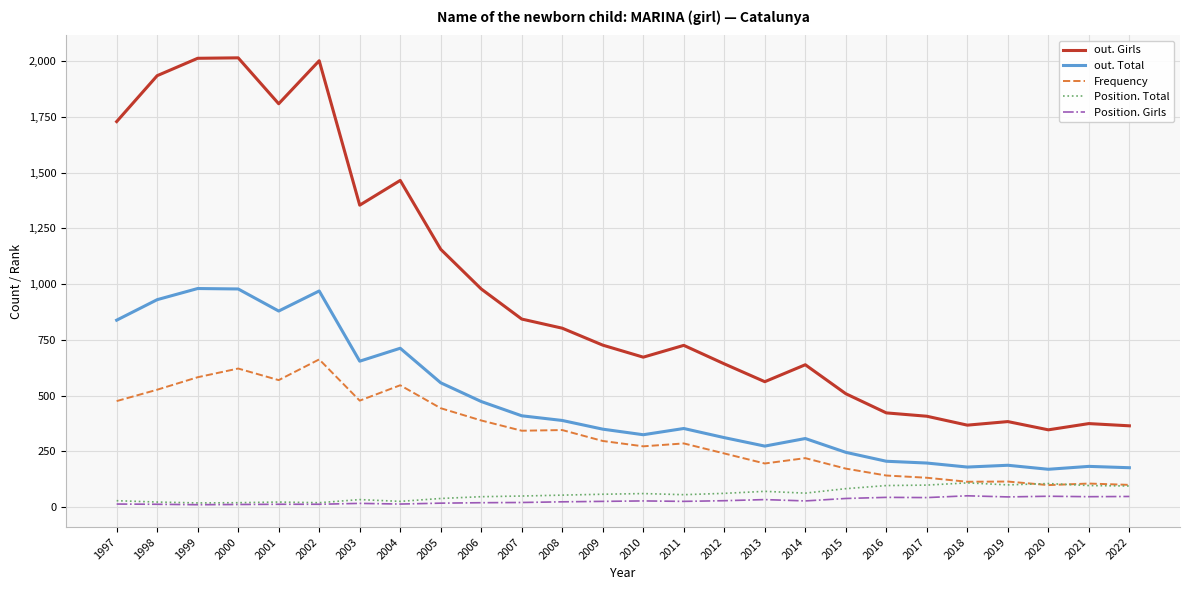

What is the difference between the Frequency values at 2022 and 2013?

96